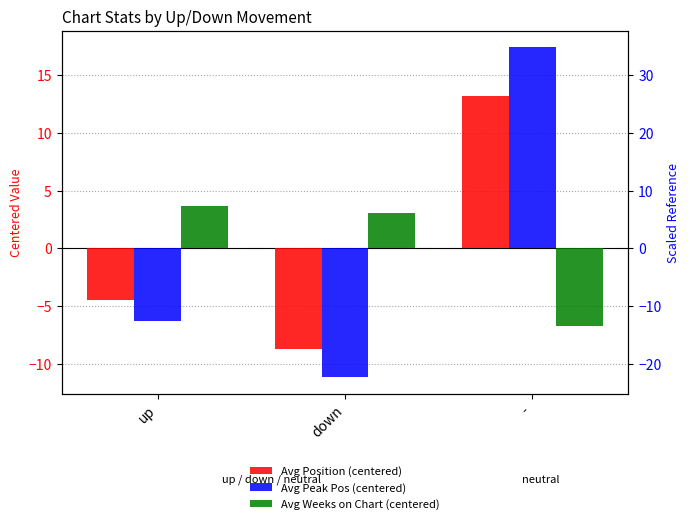

How many bars are there in total?

9